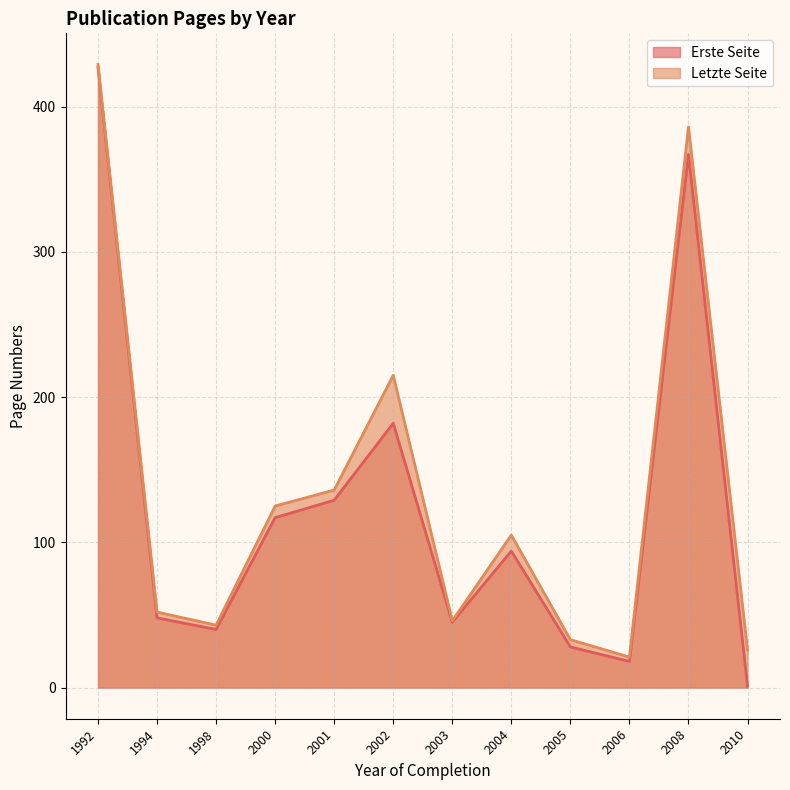

Which series has the largest range (max minus min)?

Erste Seite